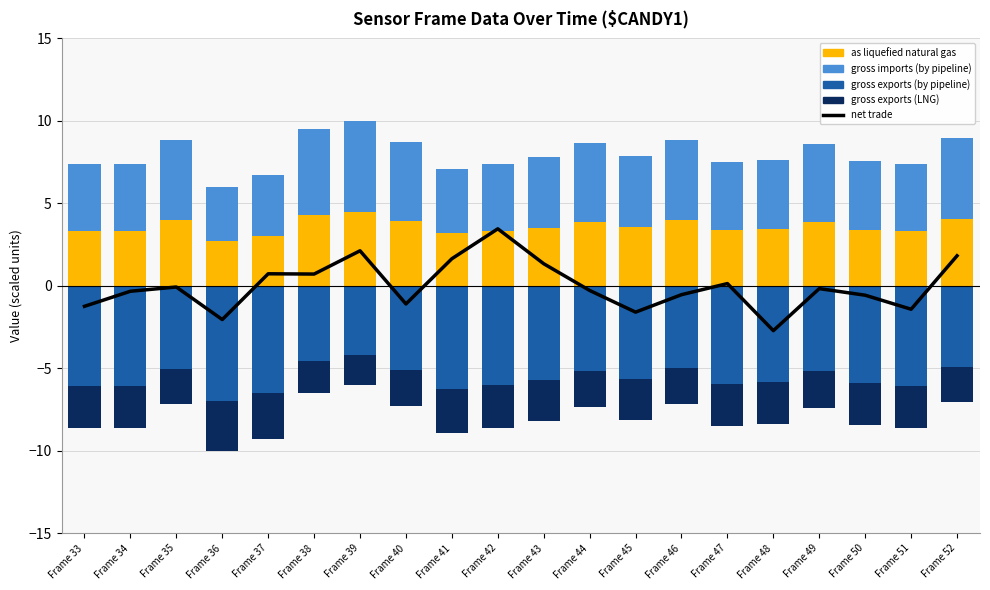

What is the difference between the maximum and second lowest values in the gross imports series?

1.8